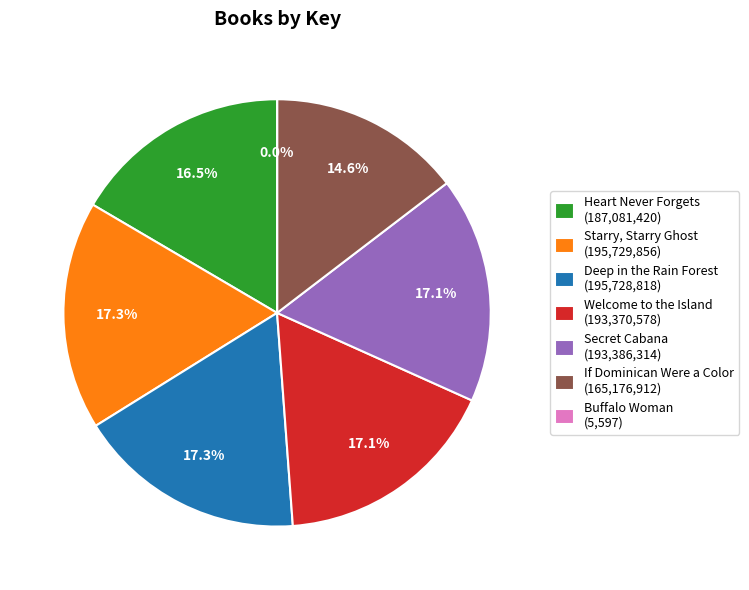

Between Heart Never Forgets (187,081,420) and Starry, Starry Ghost (195,729,856), which is larger?

Starry, Starry Ghost (195,729,856)